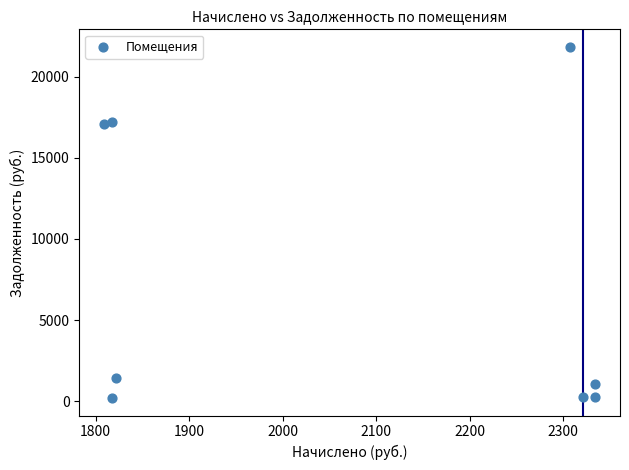

What is the average X value?

2070.5